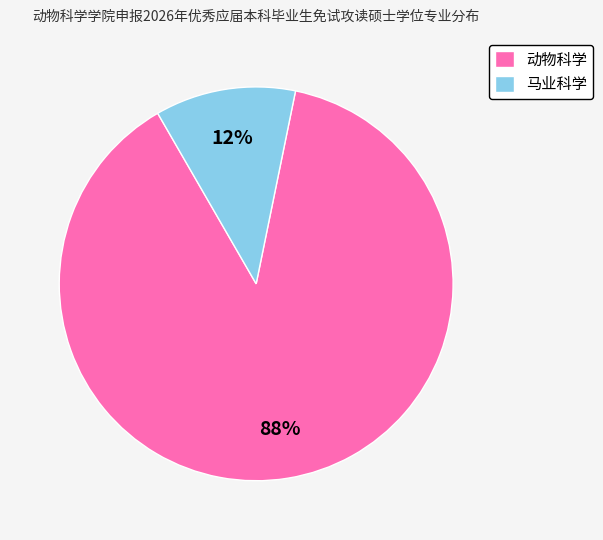

How many slices are in this pie chart?

2